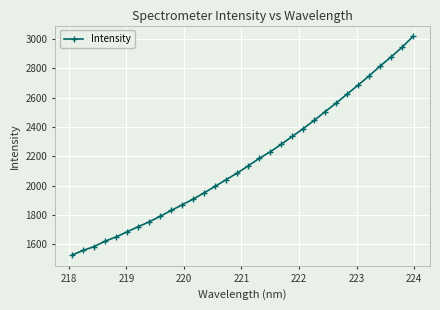

What is the value of the 6th point from the left?

1685.6